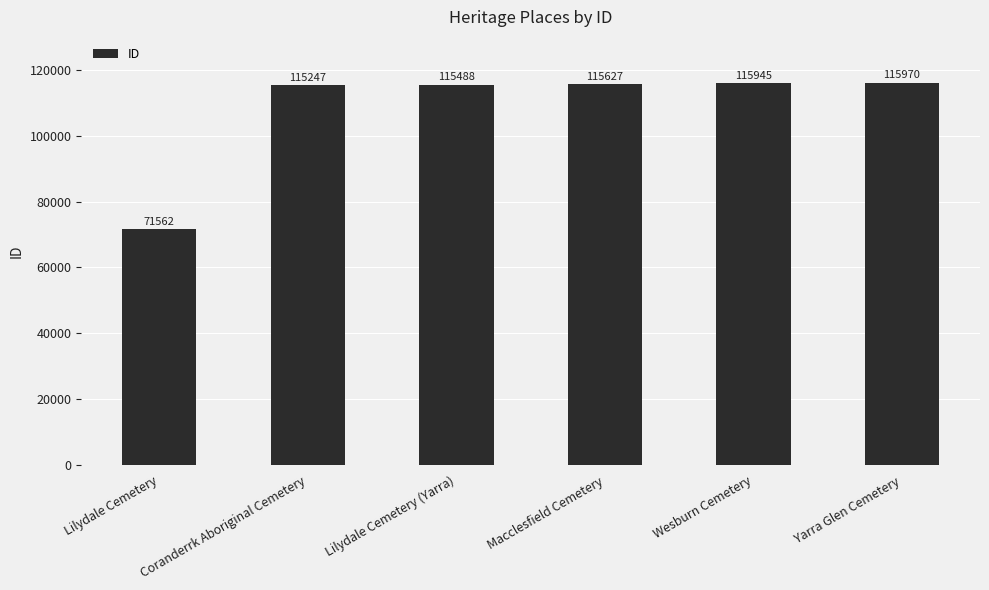

What is the greatest value displayed?

115970